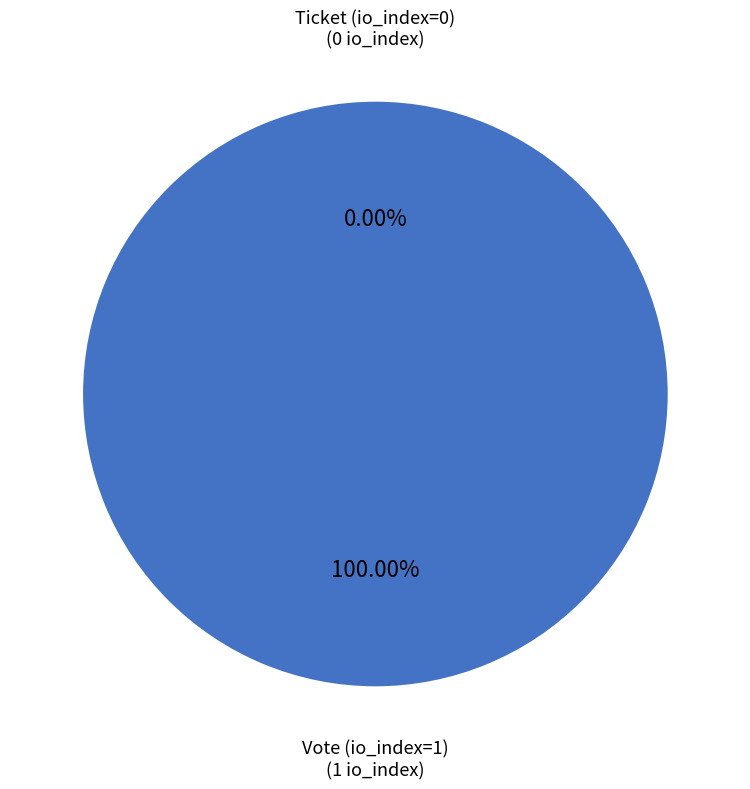

Is there any slice that represents more than half of the pie?

Yes